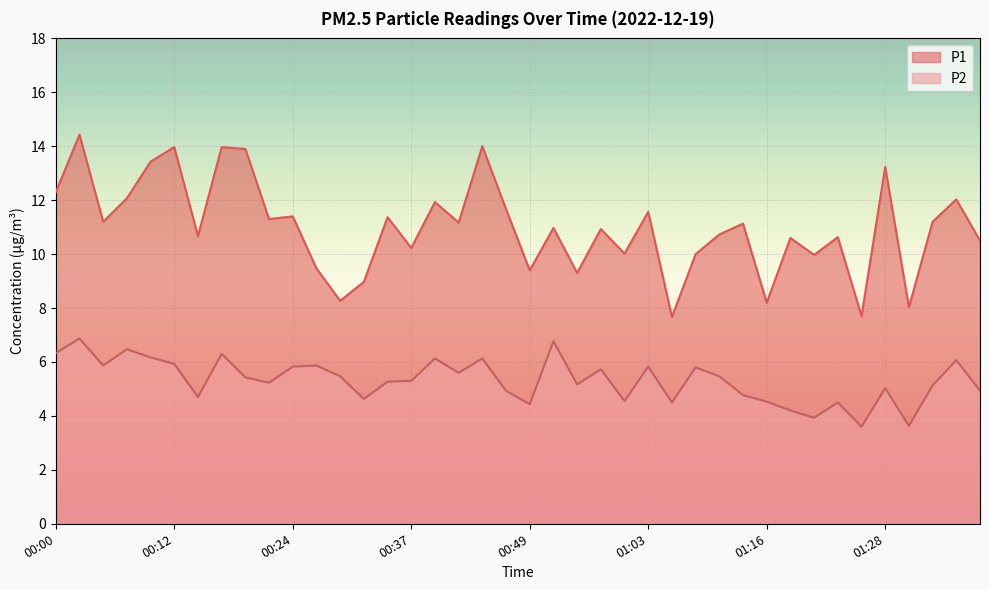

What value does the P1 series have at 00:58?

10.0